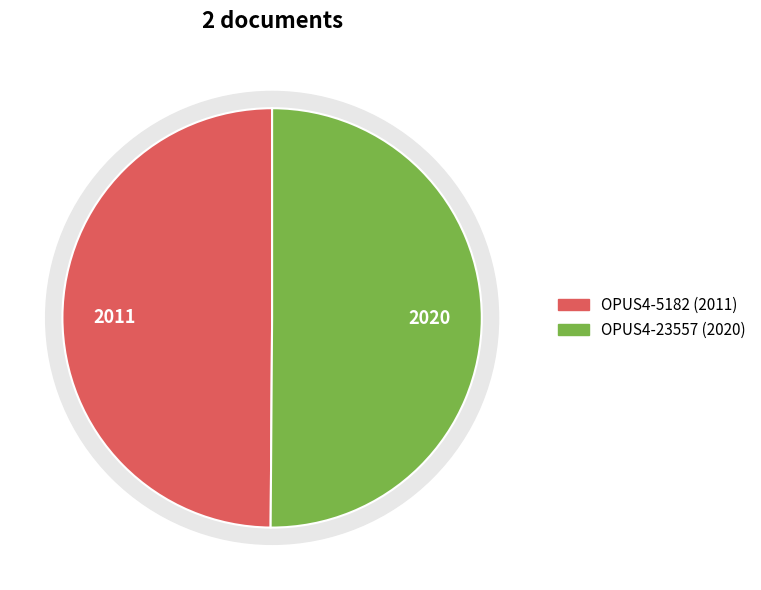

What portion of the pie excludes OPUS4-5182?

50.1%